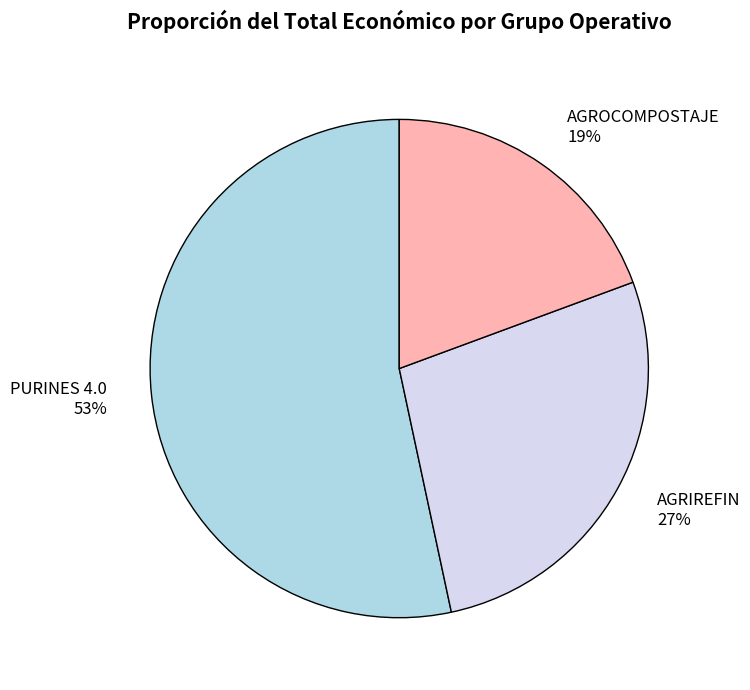

To the nearest percent, what is the difference between the AGRIREFIN and AGROCOMPOSTAJE slice percentages?

8%